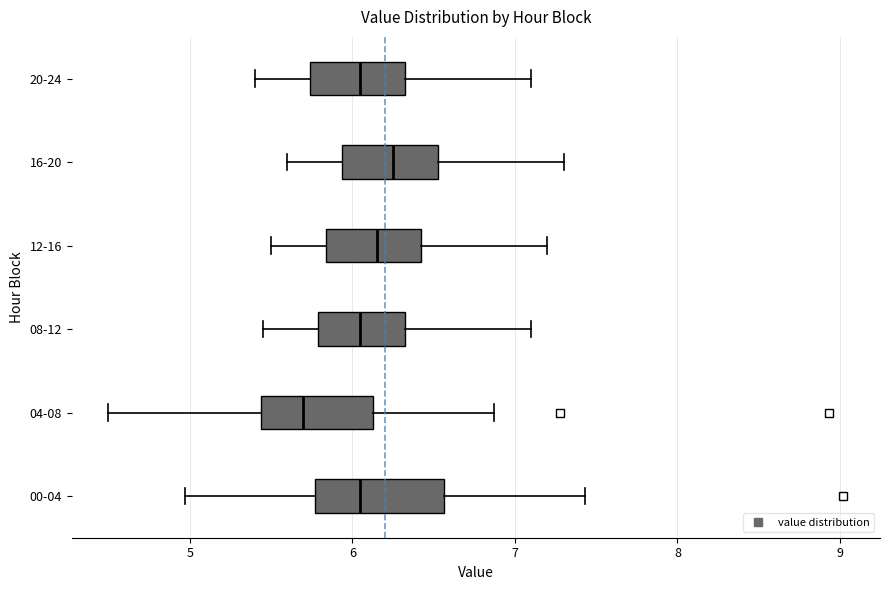

Which box has the furthest to the left median line?

04-08